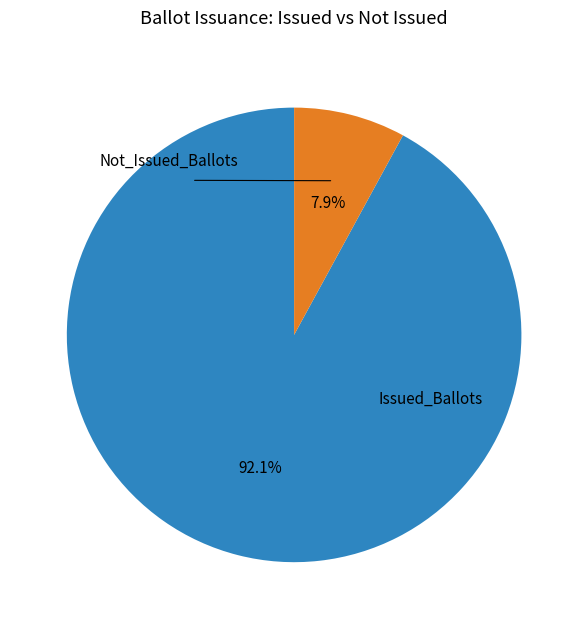

Does any single category account for the majority?

Yes